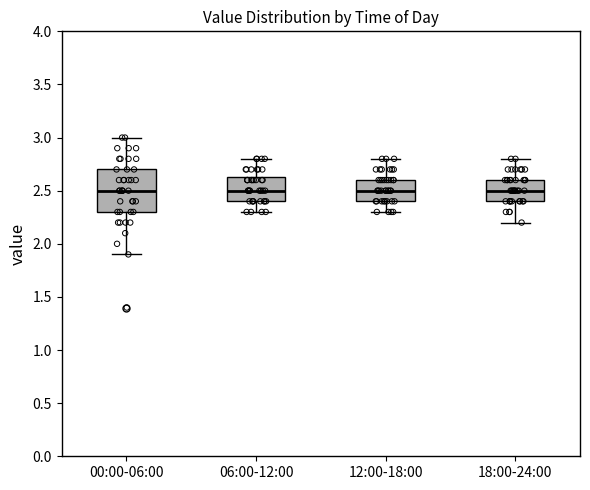

Reading left to right, transcribe this box plot: for each box, give where its median line is, the range the box spans, and where its two whiskers end, as read against the y-axis. The values are not printed on the chart, so give them approximately, as read against the axis.

00:00-06:00: median 2.50, box 2.30 to 2.70, whiskers 1.90 to 3.00
06:00-12:00: median 2.50, box 2.40 to 2.65, whiskers 2.30 to 2.80
12:00-18:00: median 2.50, box 2.40 to 2.60, whiskers 2.30 to 2.80
18:00-24:00: median 2.50, box 2.40 to 2.60, whiskers 2.20 to 2.80